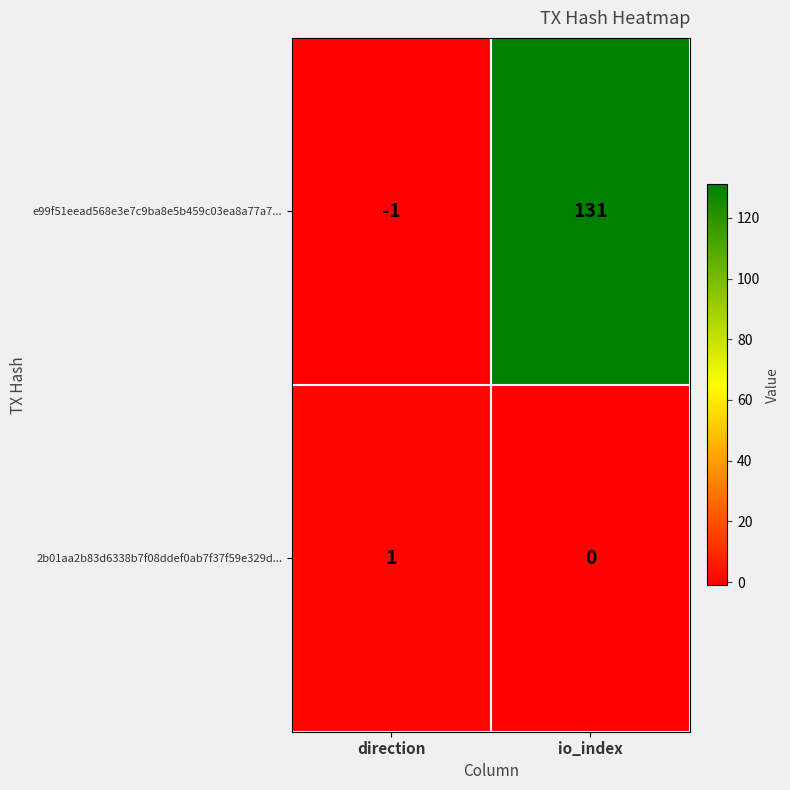

The value of 2b01aa2b83d6338b7f08ddef0ab7f37f59e329d... at direction is 1. True or false?

True